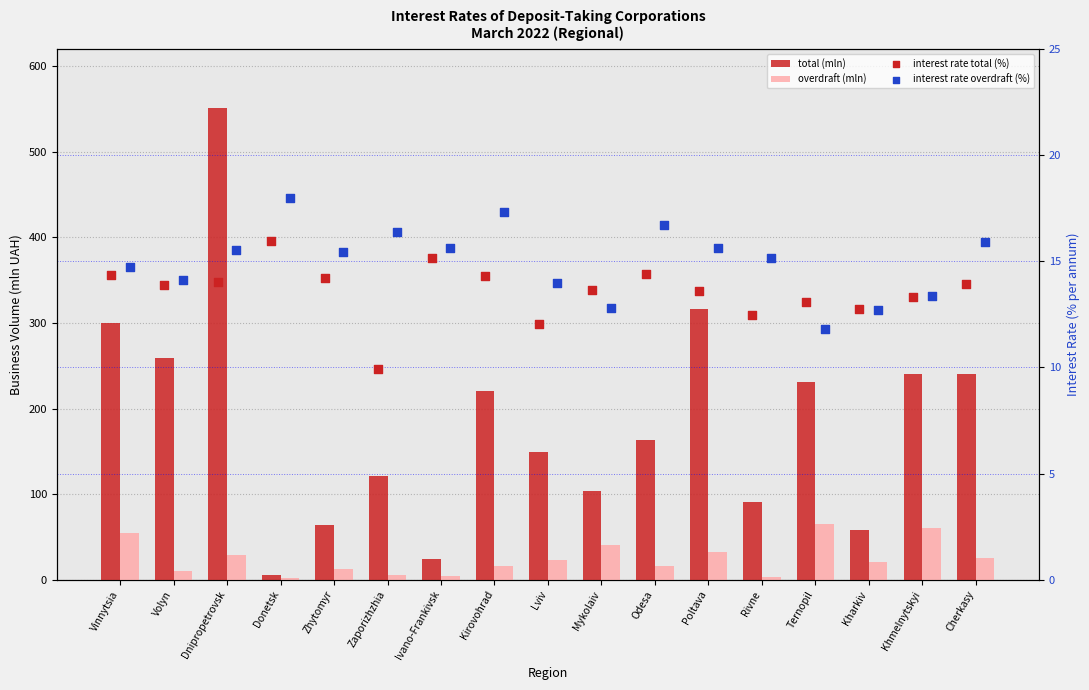

Is the value of interest rate total (%) at Poltava greater than the value of interest rate overdraft (%) at Khmelnytskyi?

Yes